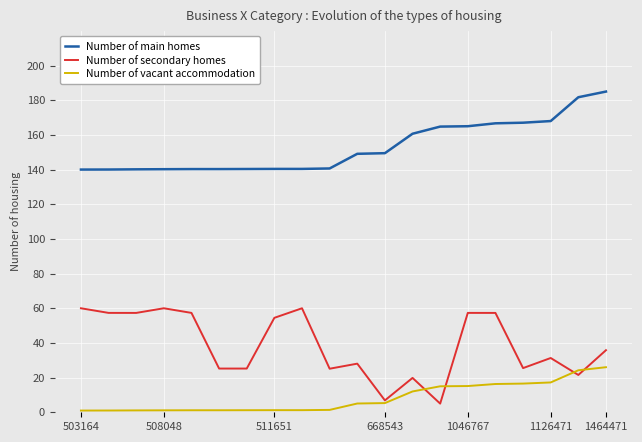

How many lines are shown in the chart?

3